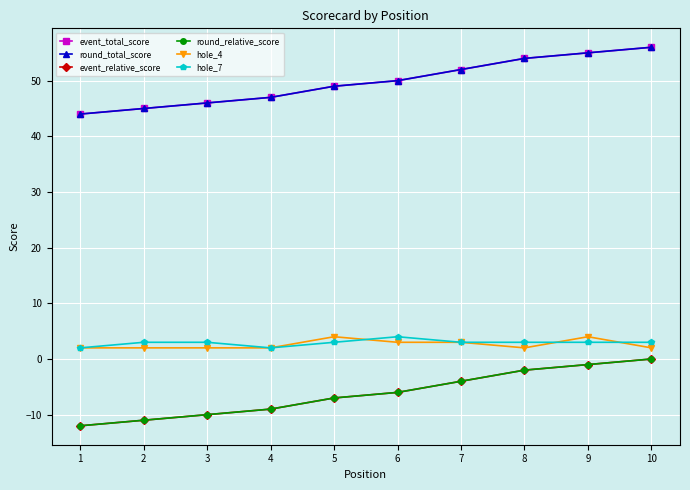

Does the chart display data point markers on the line(s)?

Yes